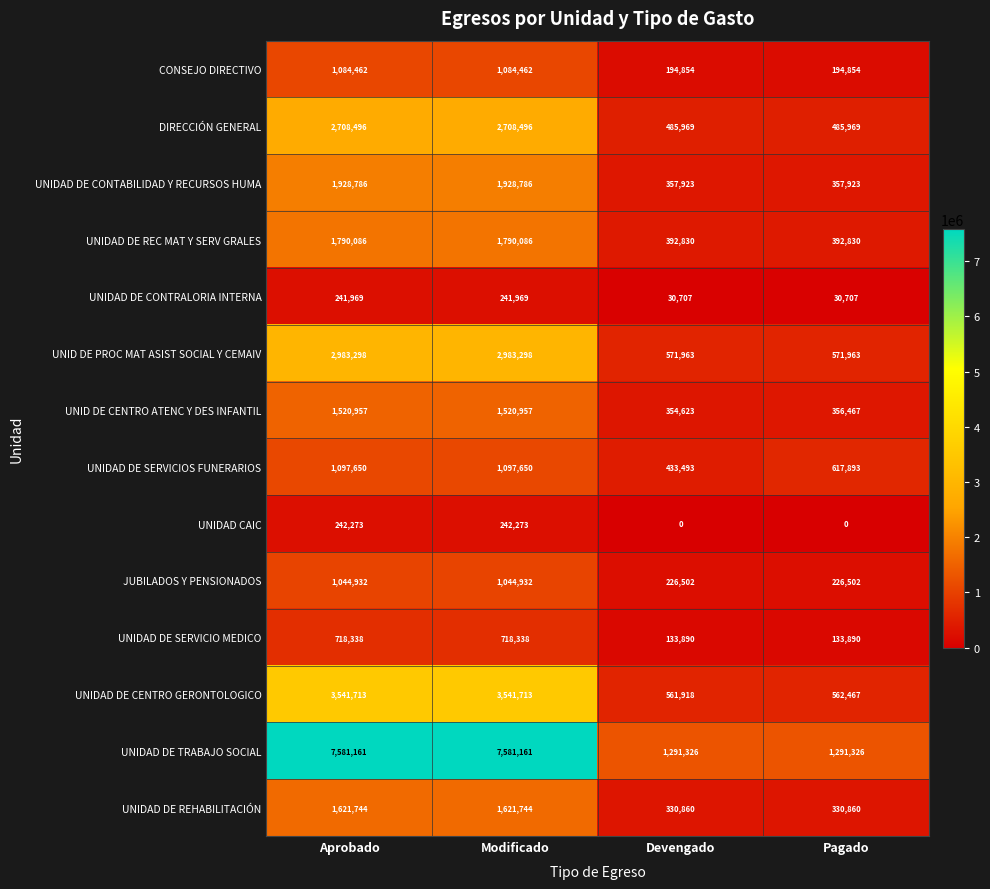

How many data points does each series have?

4